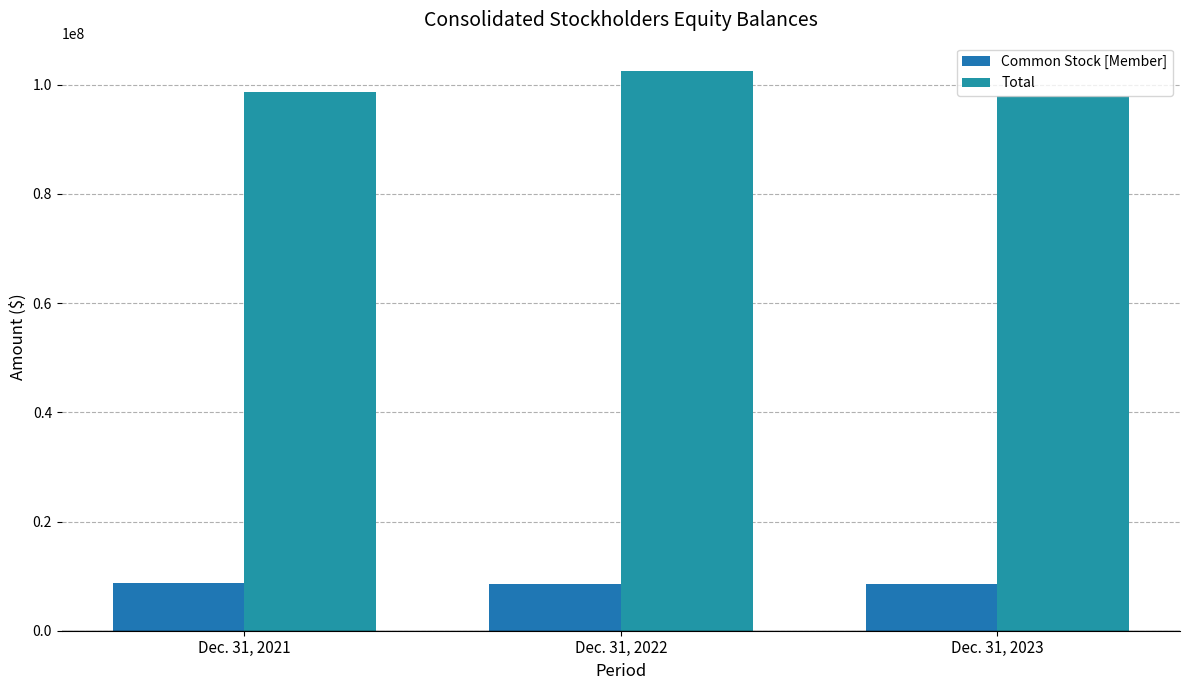

Where is Common Stock [Member] nearest to the value 8586055?

Dec. 31, 2023